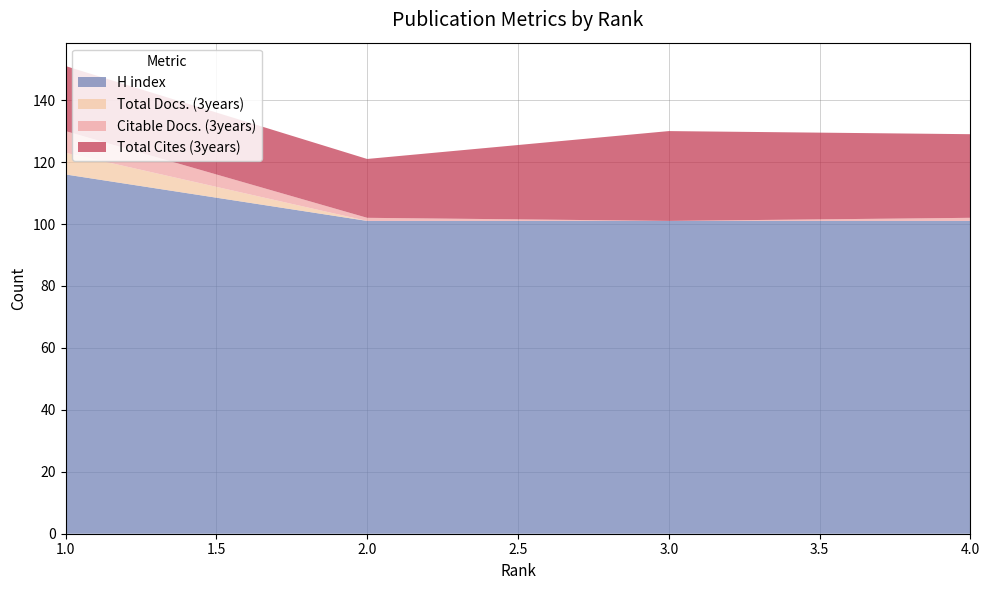

Reading left to right, transcribe all the data shown in this chart.

H index: 116	101	101	101
Total Docs. (3years): 7	0	0	0
Citable Docs. (3years): 7	1	0	1
Total Cites (3years): 21	19	29	27